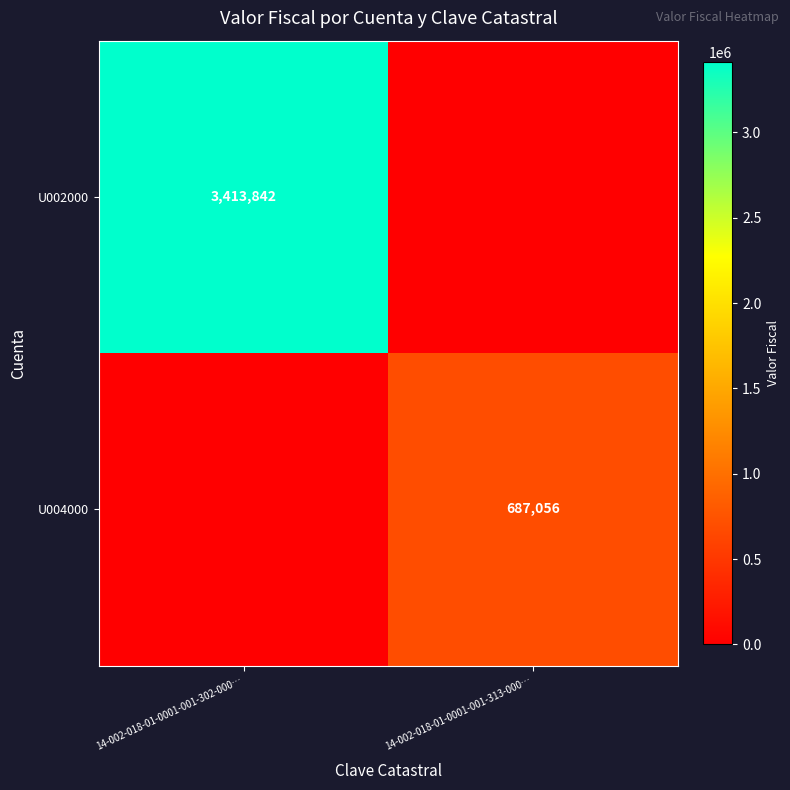

Is it true that U004000 equals 349692 at 14-002-018-01-0001-001-313-000…?

False